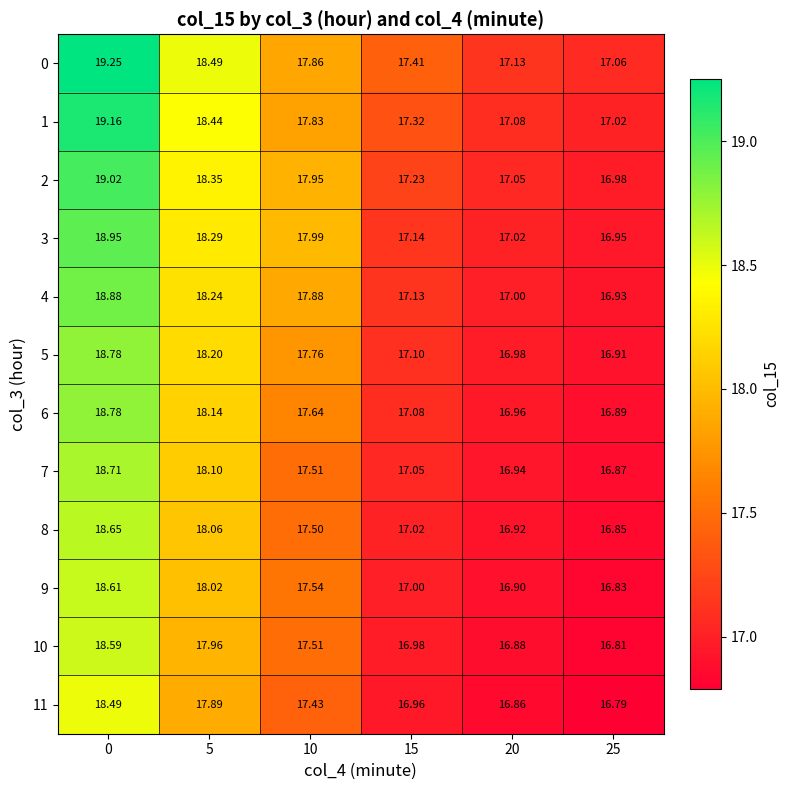

Is the value of 3 at 15 greater than the value of 8 at 5?

No